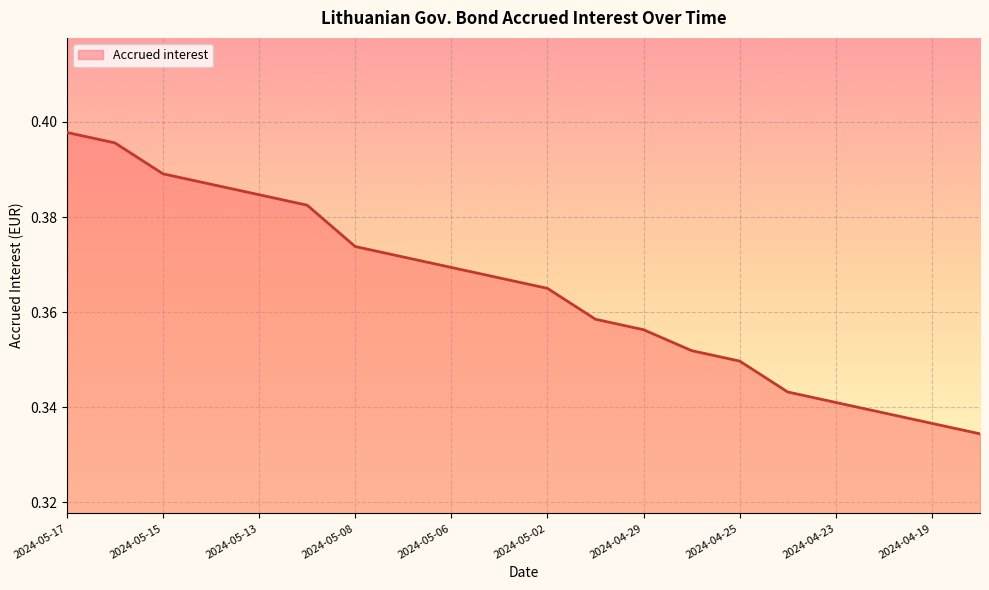

At which category does the chart reach its peak across all series?

2024-05-17